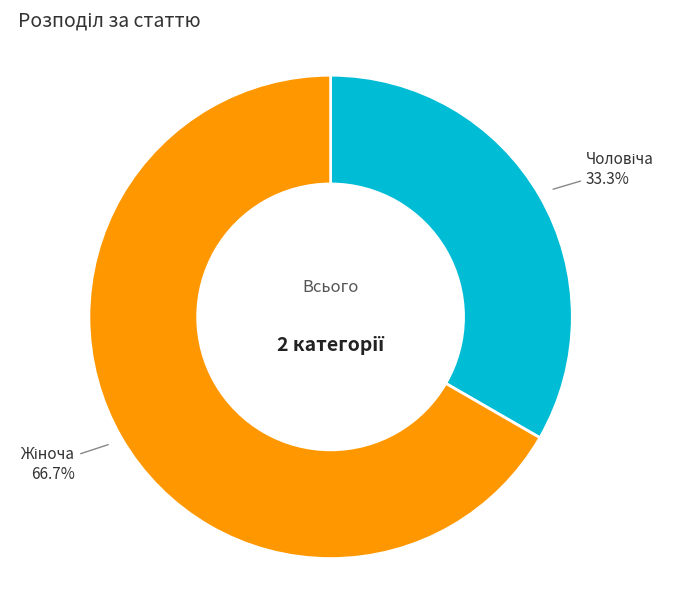

Does any single category account for the majority?

Yes